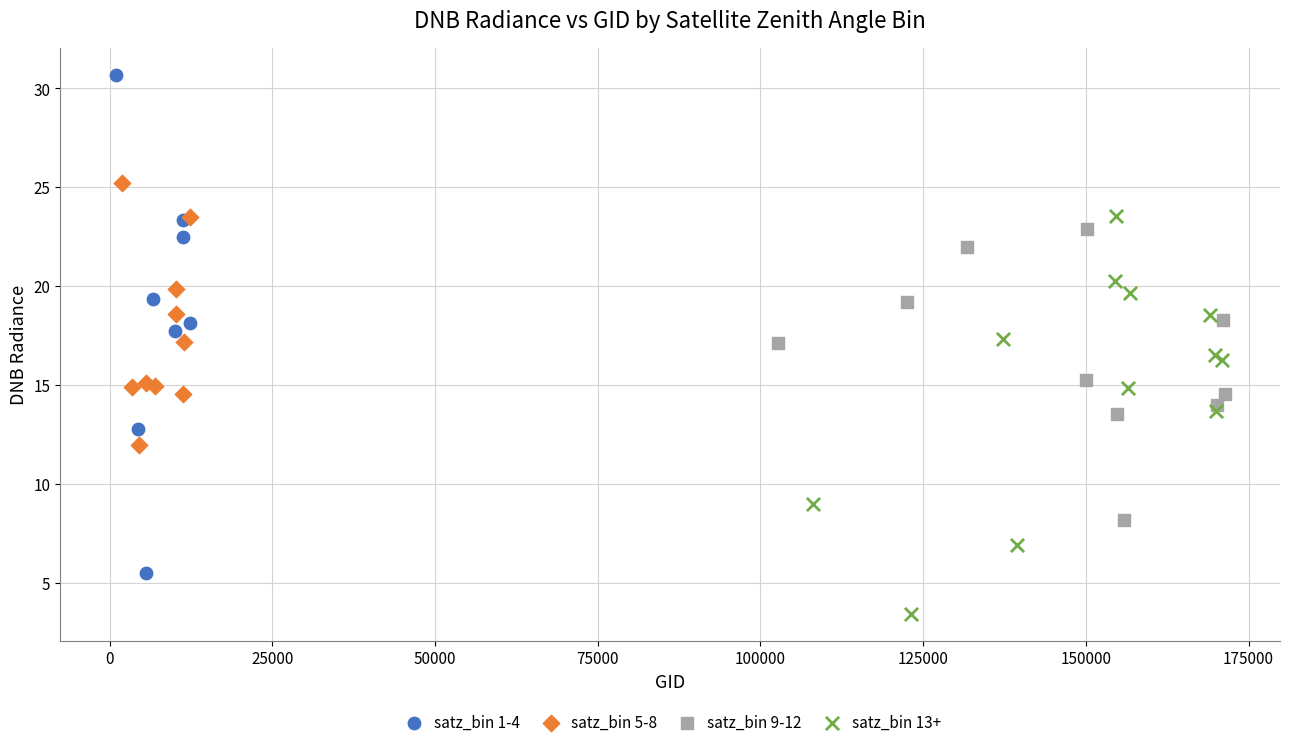

Which series contains the lowest Y value?

satz_bin 13+